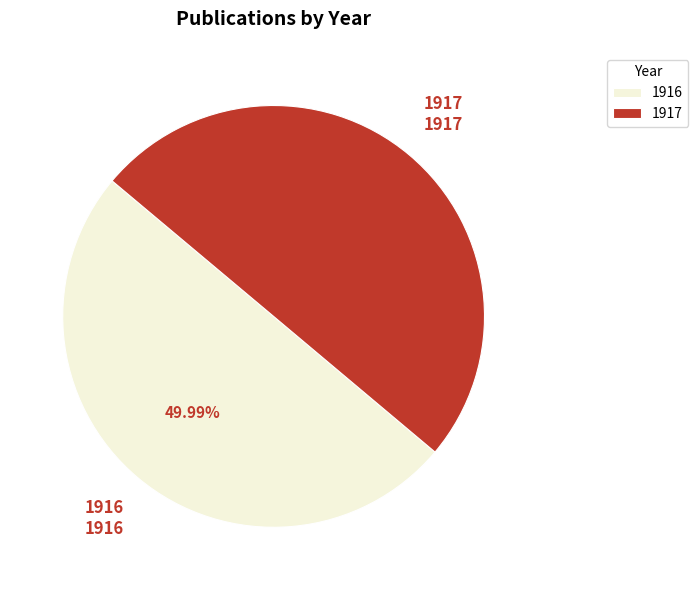

Is the sum of 1917 and 1916 greater than half?

Yes